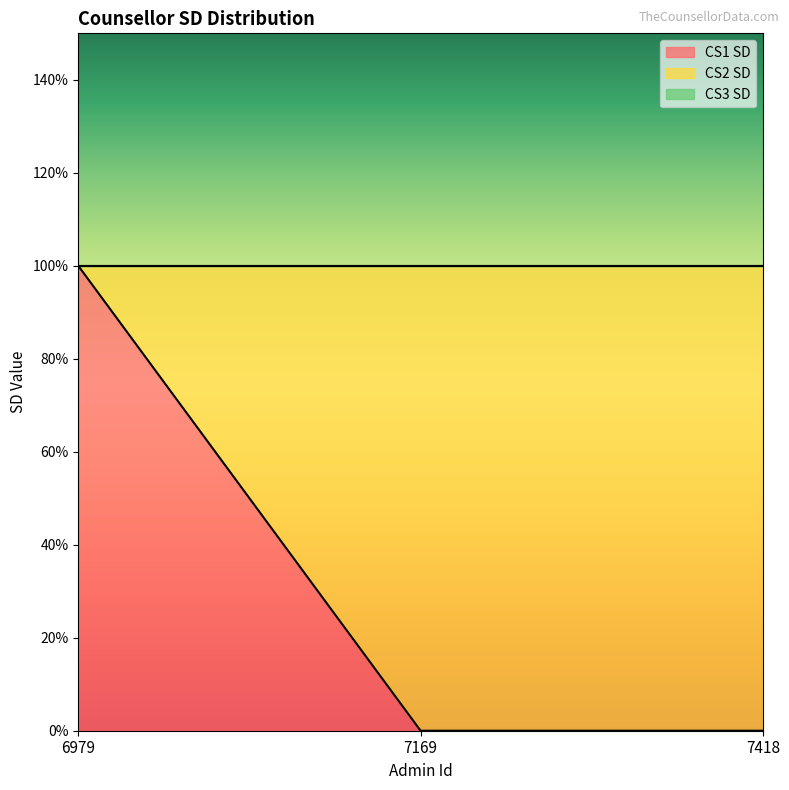

What are all the series names shown in the legend?

CS1 SD, CS2 SD, CS3 SD